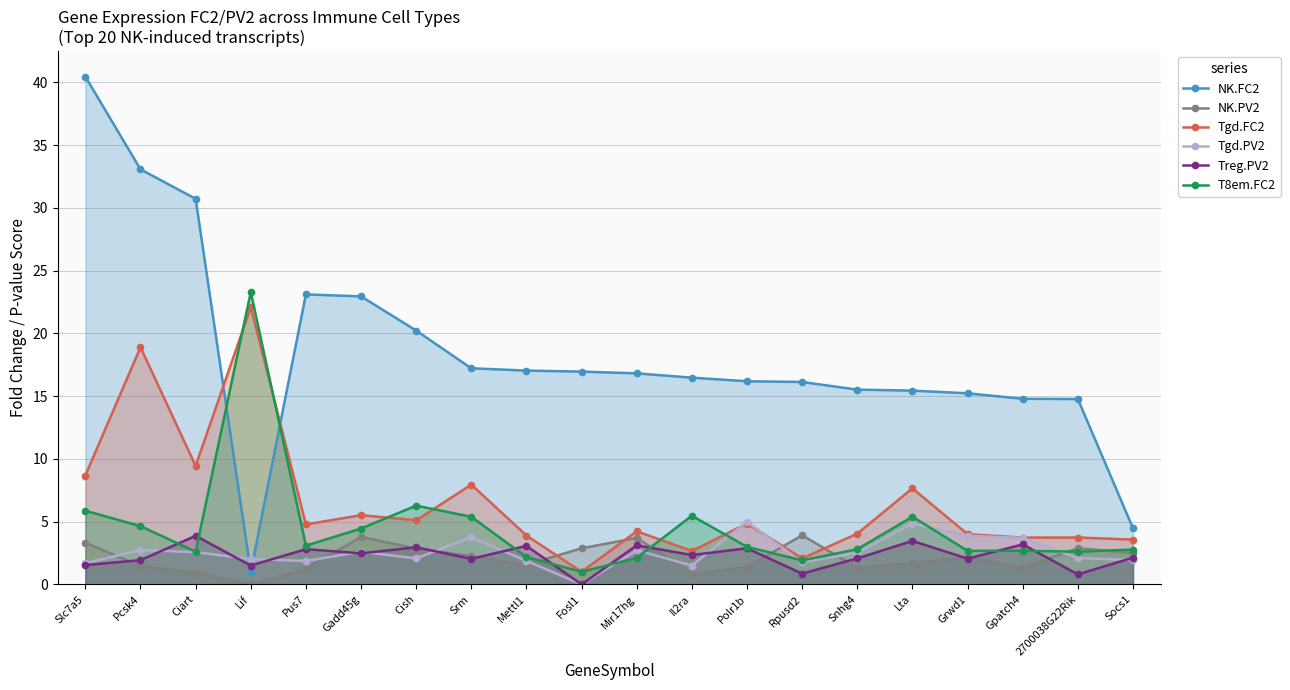

Rank the categories by T8em.FC2 value from lowest to highest.

Fosl1, Rpusd2, Mir17hg, Mettl1, Ciart, 2700038G22Rik, Grwd1, Gpatch4, Socs1, Snhg4, Polr1b, Pus7, Gadd45g, Pcsk4, Srm, Lta, Il2ra, Slc7a5, Cish, Lif